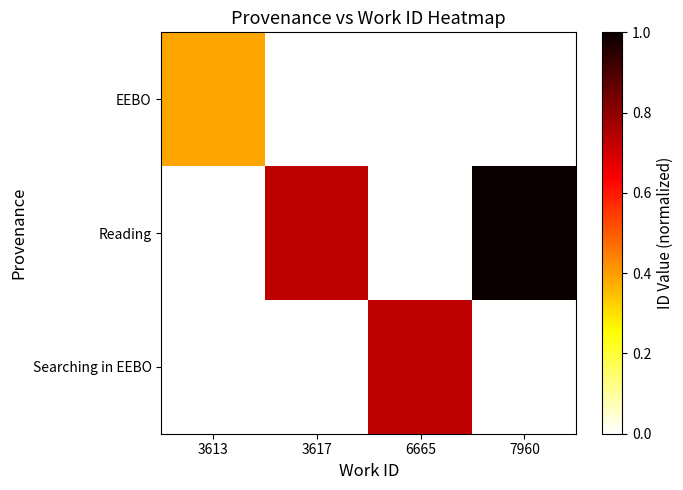

Reading right to left, what are all the values shown in this chart?

EEBO: 7960=0.0	6665=0.0	3617=0.0	3613=0.4
Reading: 7960=1.0	6665=0.0	3617=0.7	3613=0.0
Searching in EEBO: 7960=0.0	6665=0.7	3617=0.0	3613=0.0